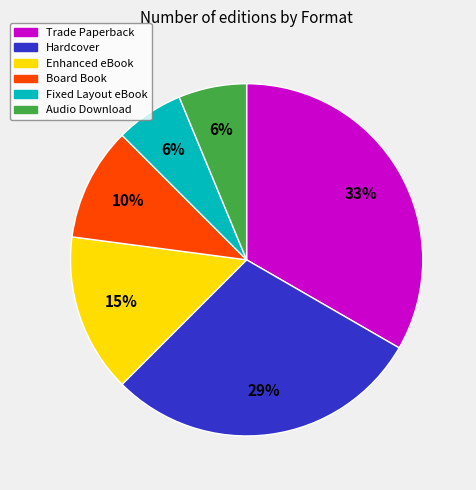

Is there any slice that represents more than half of the pie?

No